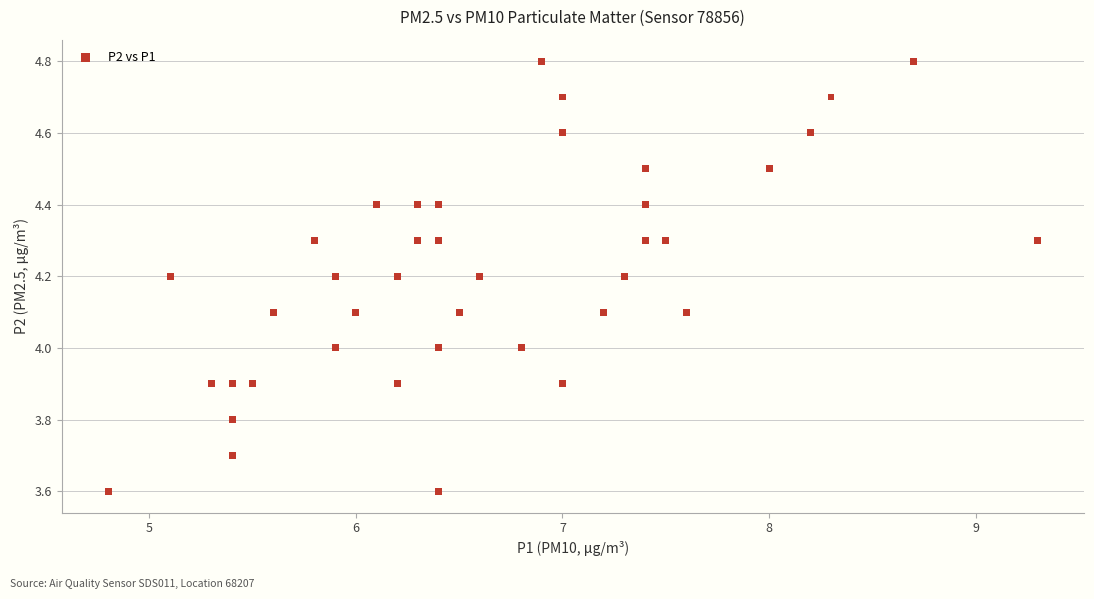

What is the range of Y values (max minus min)?

1.2